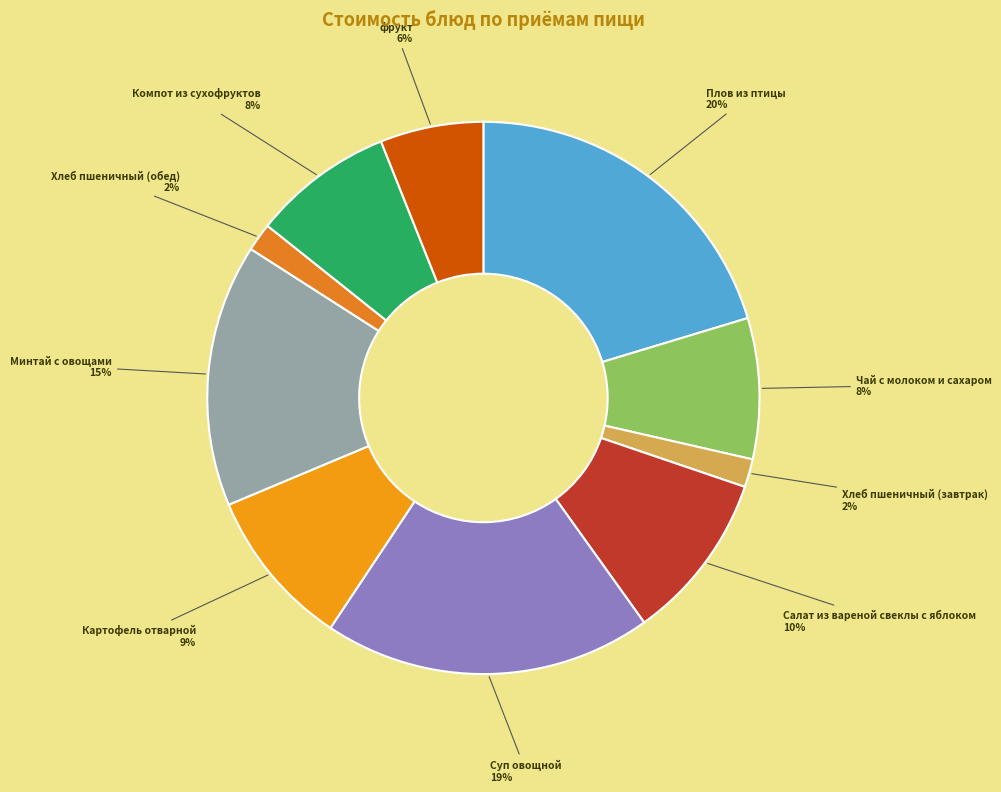

Is the sum of фрукт and Картофель отварной greater than half?

No